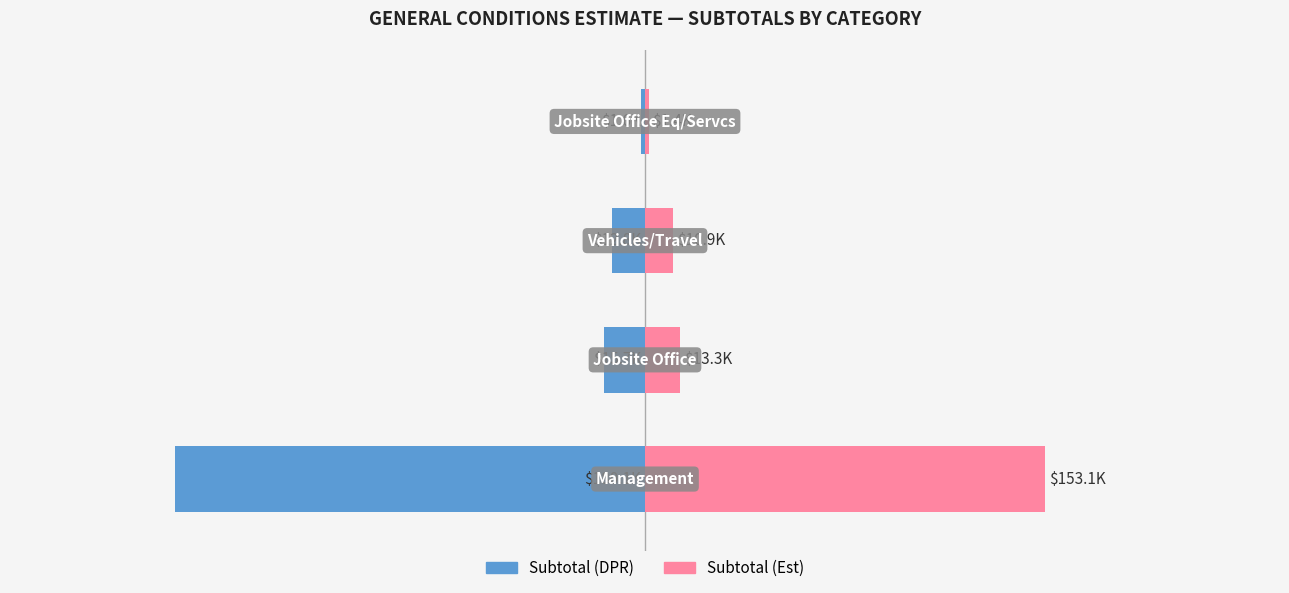

How many bars are there in total?

8